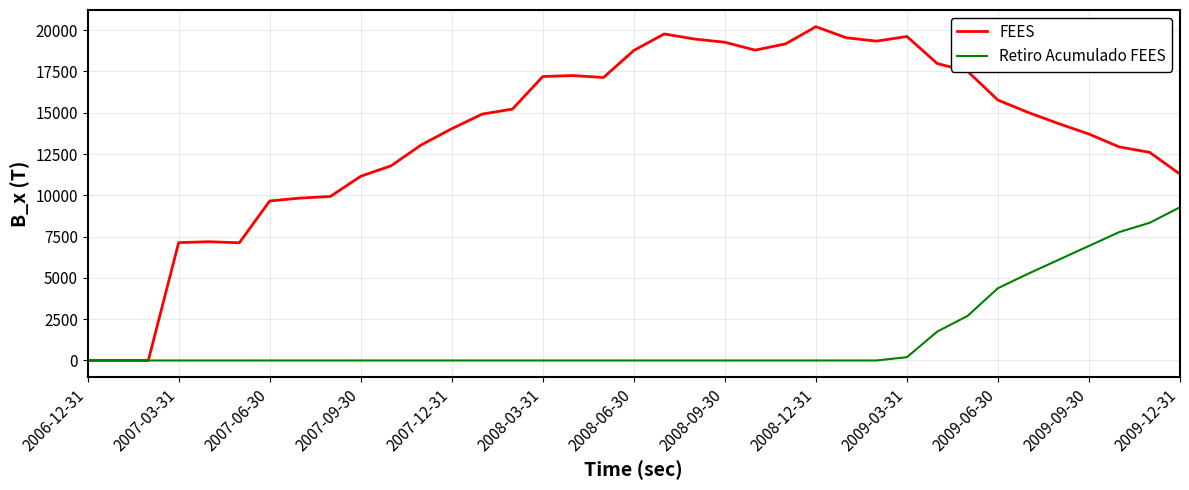

Count the number of data series in this chart.

2